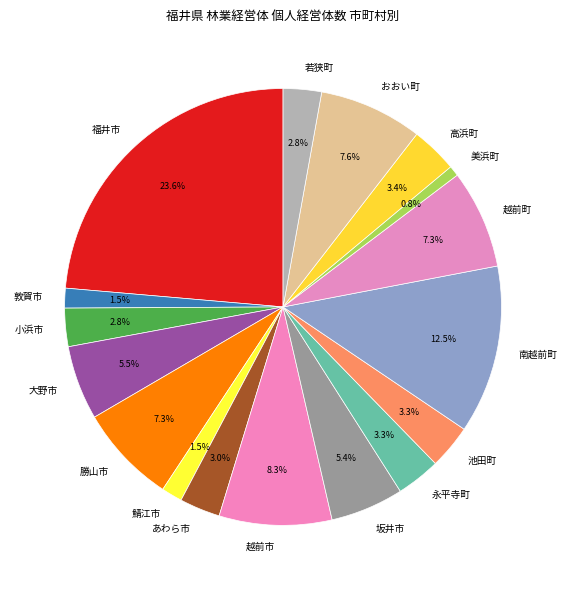

Which has a higher value, 大野市 or おおい町?

おおい町